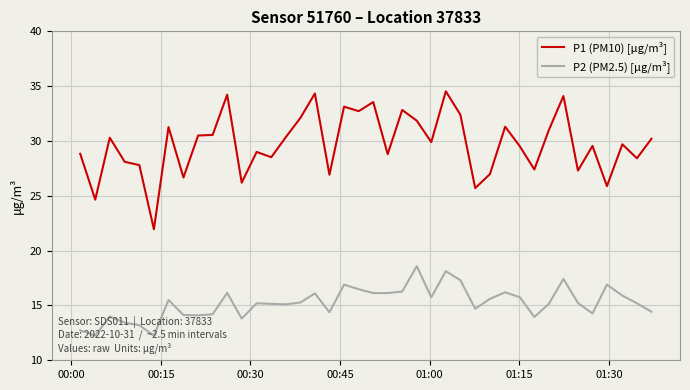

At how many categories does at least one series exceed 12?

40